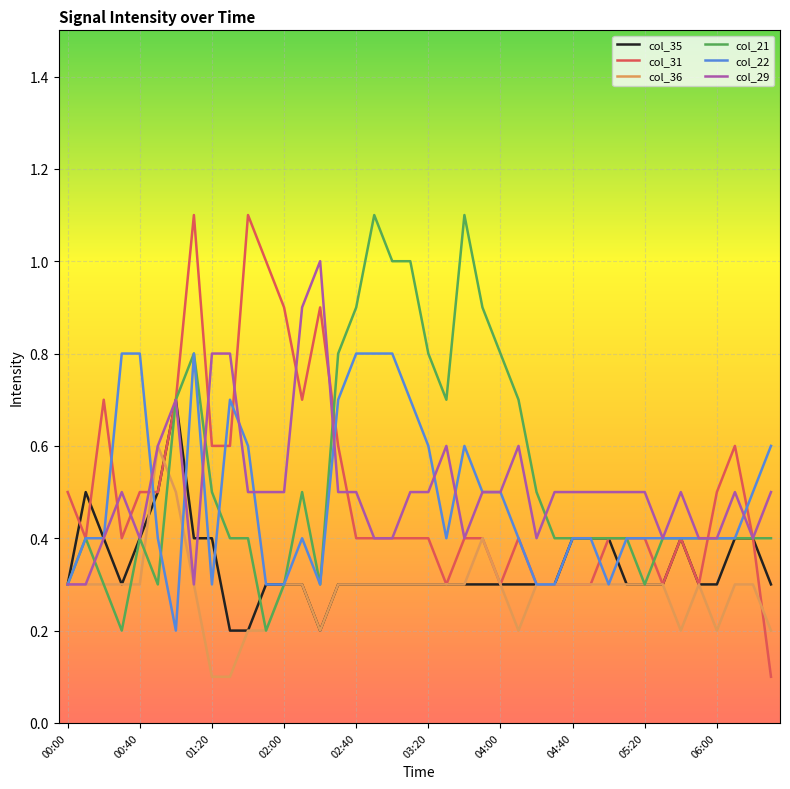

Which series has the widest spread of values?

col_31